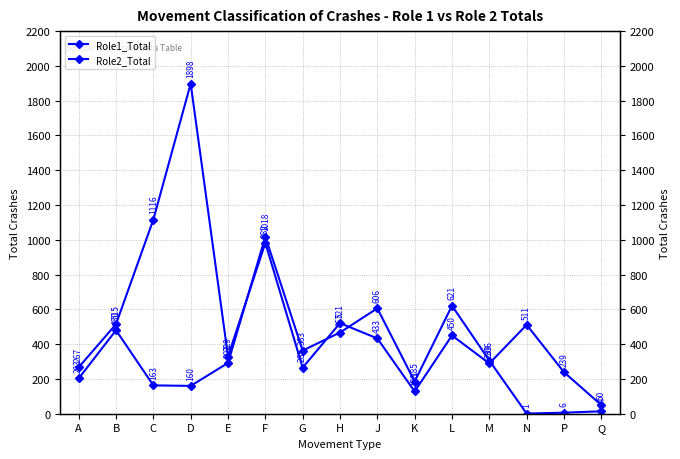

Rank the series by their maximum value, from highest to lowest.

Role1_Total, Role2_Total